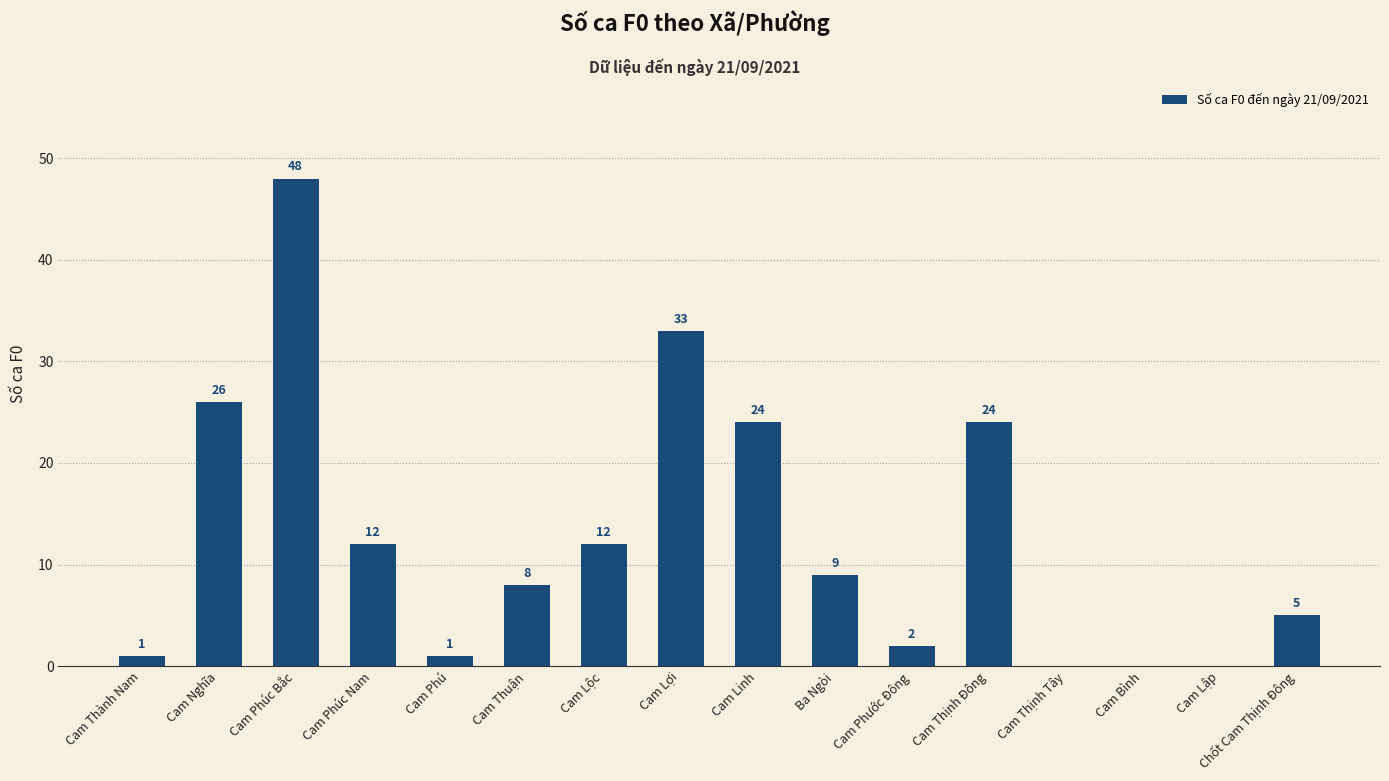

Approximately how many times larger is the value at Cam Phúc Bắc compared to Chốt Cam Thịnh Đông?

9.6